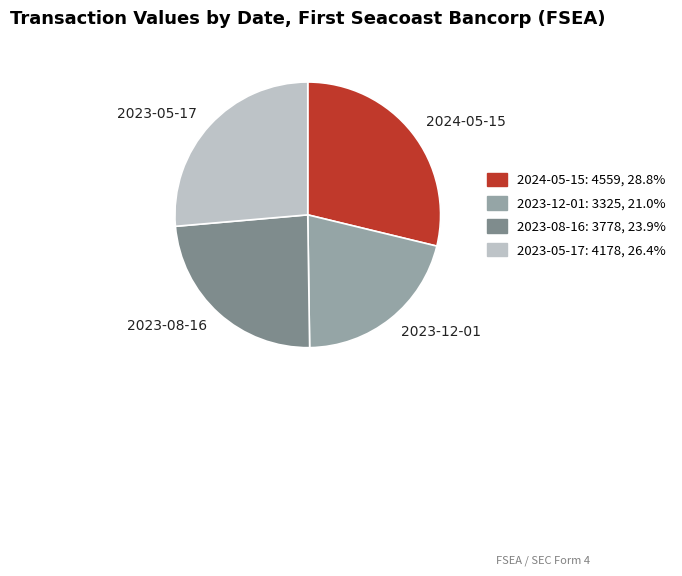

Is 2023-05-17 the majority of the pie?

No